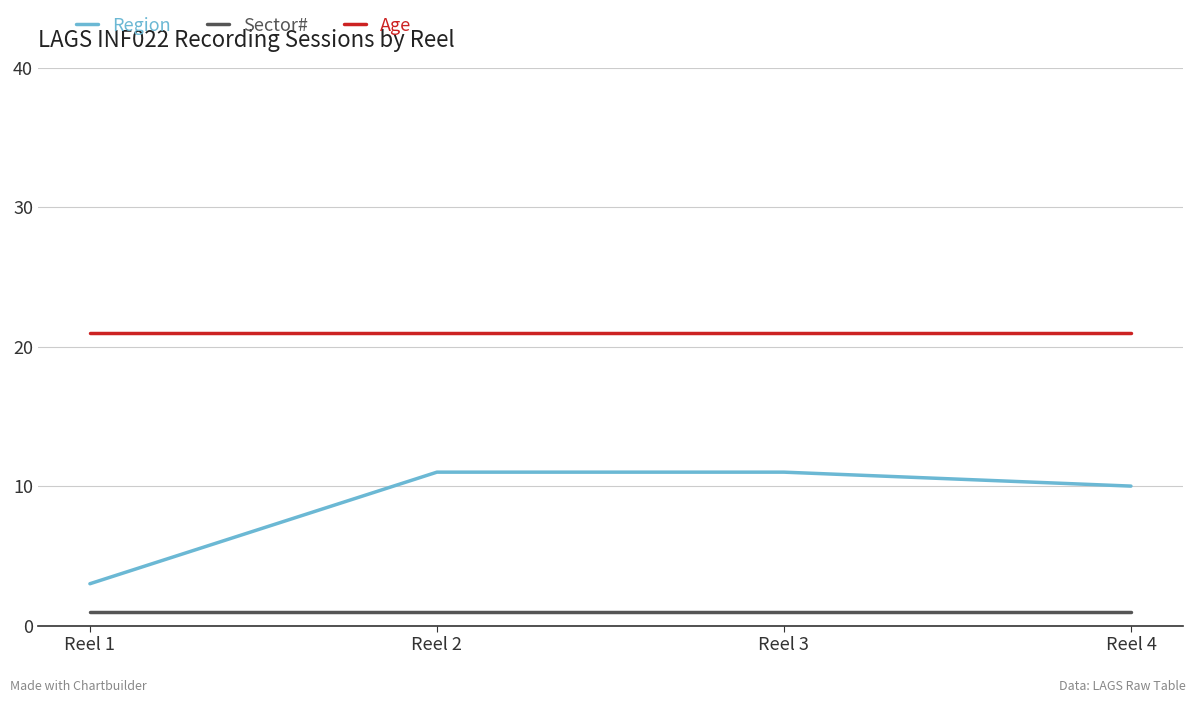

True or false: Region and Sector# intersect in this chart.

False